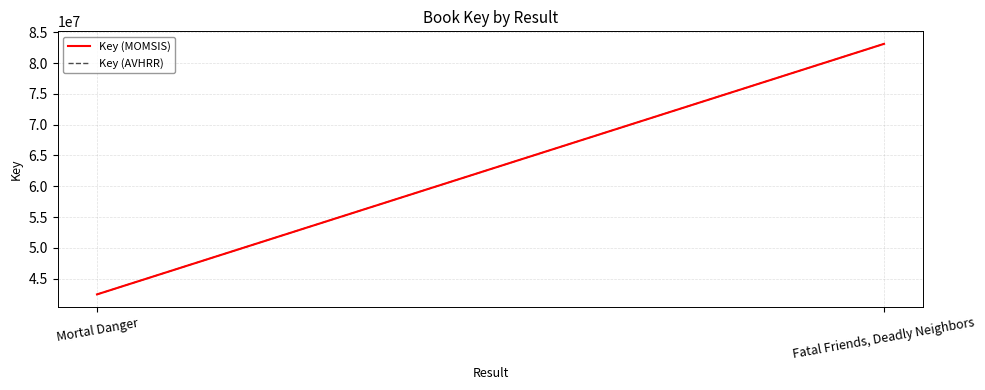

What is the sum of all Key (AVHRR) values?

125571124